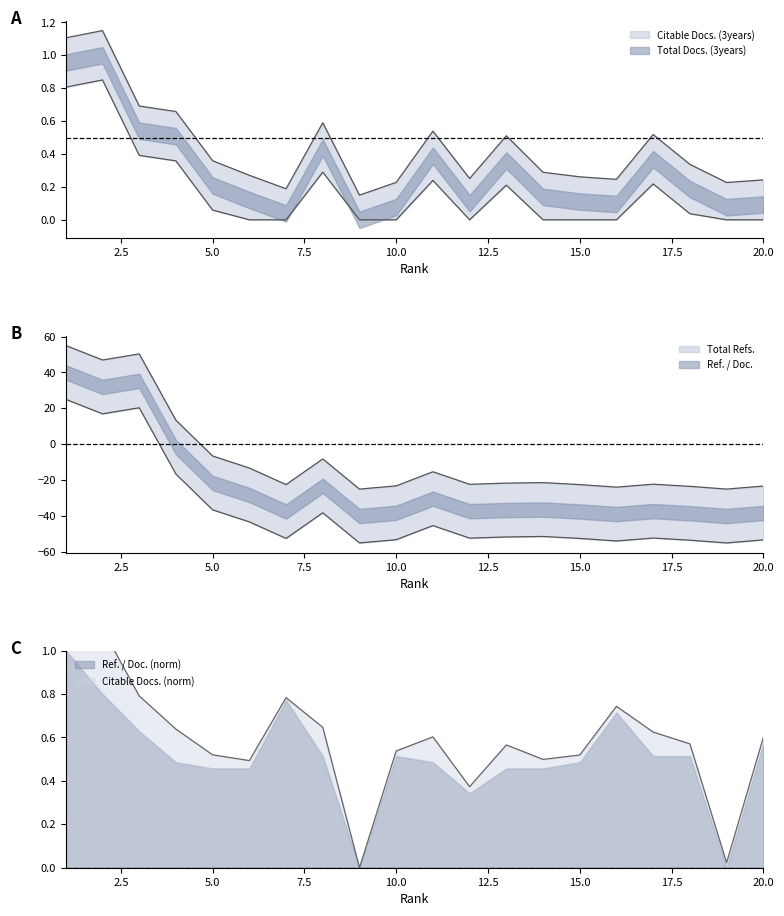

Reading left to right, extract all data points from this chart.

Citable Docs. (3years): 1.1	1.1	0.7	0.7	0.4	0.3	0.2	0.6	0.1	0.2	0.5	0.3	0.5	0.3	0.3	0.2	0.5	0.3	0.2	0.2
Total Refs.: 55.0	46.9	50.3	13.4	-6.6	-13.3	-22.5	-8.2	-25.0	-23.2	-15.3	-22.3	-21.7	-21.4	-22.5	-23.9	-22.3	-23.5	-25.0	-23.3